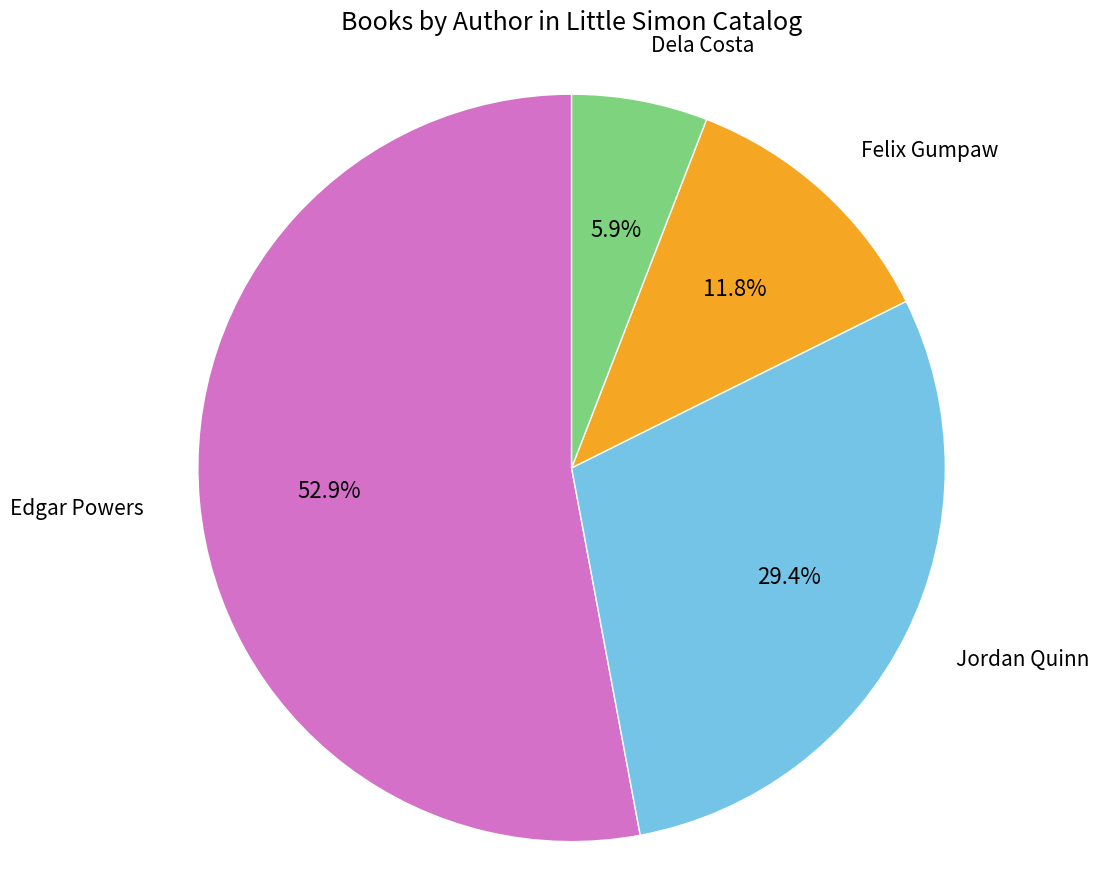

Does any single category account for the majority?

Yes